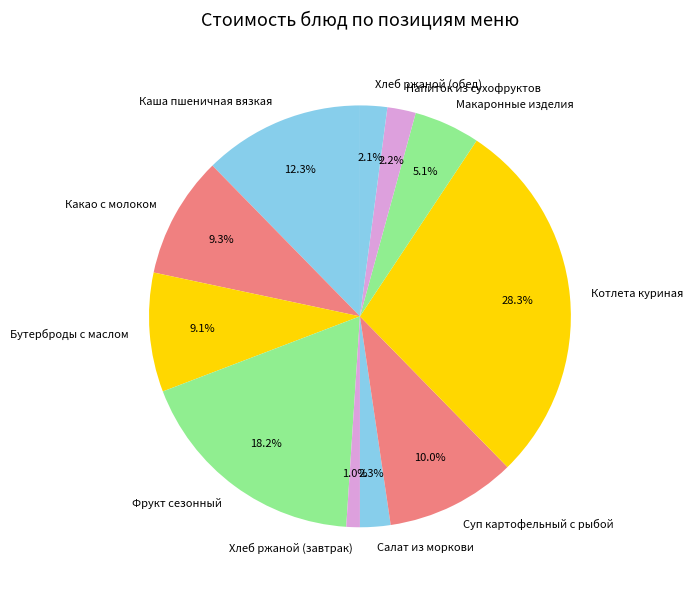

Does Салат из моркови account for over 50% of the chart?

No